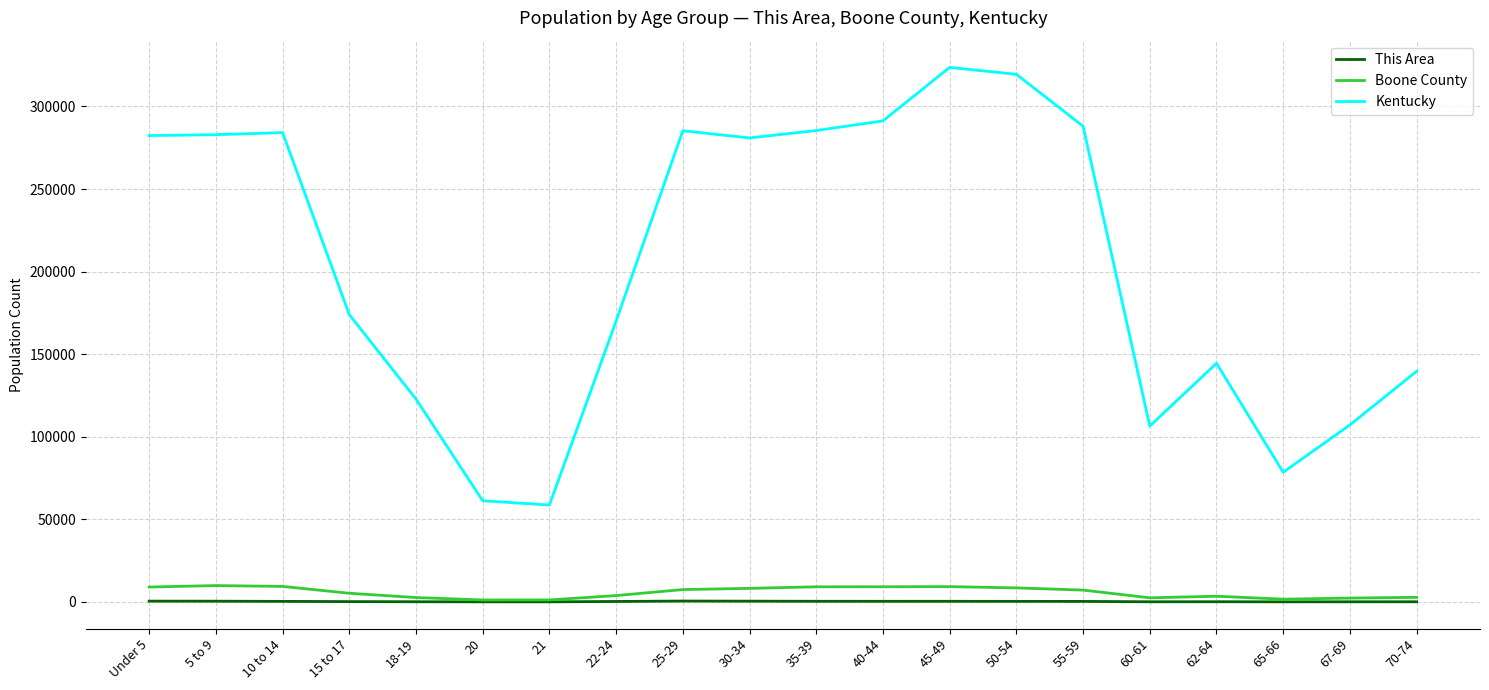

Does the chart have visible grid lines?

Yes